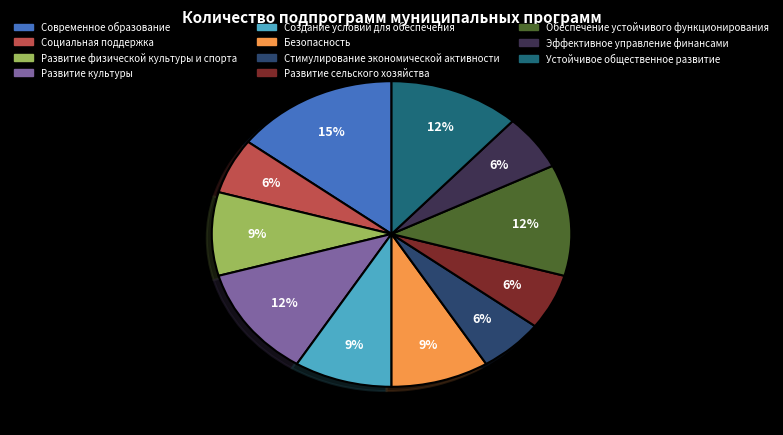

What is the ratio of the value at Обеспечение устойчивого функционирования to the value at Современное образование?

0.8